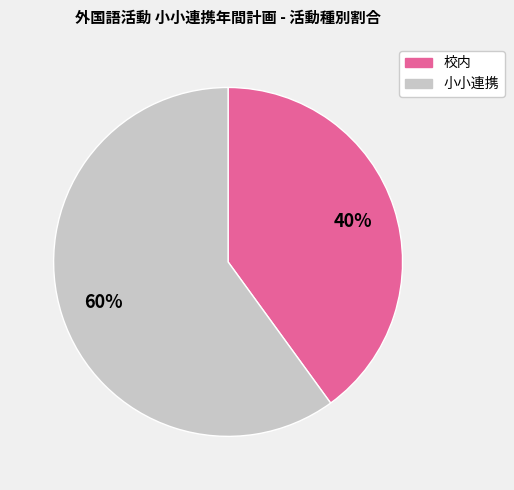

To the nearest percent, what portion does 小小連携 represent?

60%